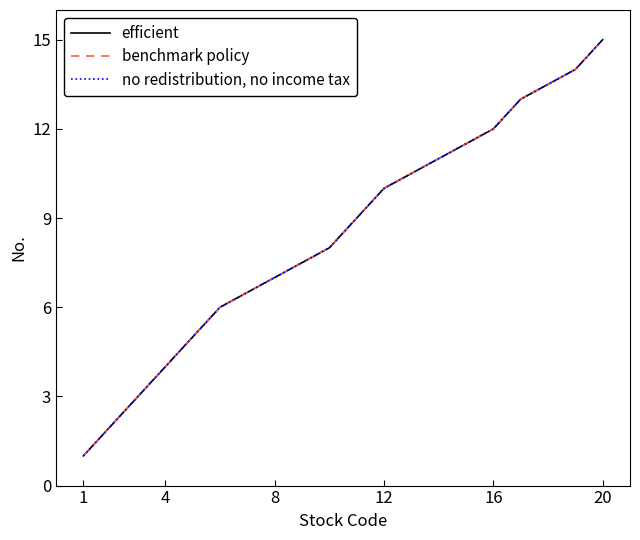

True or false: no redistribution, no income tax and efficient intersect in this chart.

False